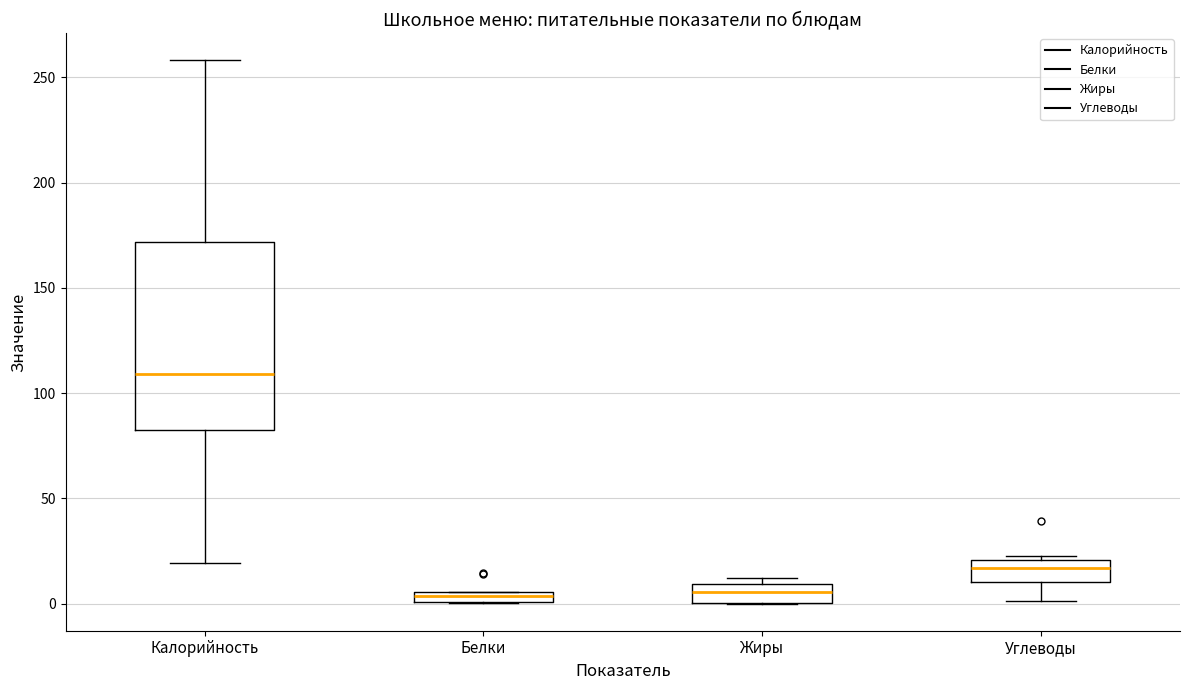

Where does the median line of the box for Жиры sit on the y-axis? The values are not printed on the chart, so give them approximately, as read against the axis.

5